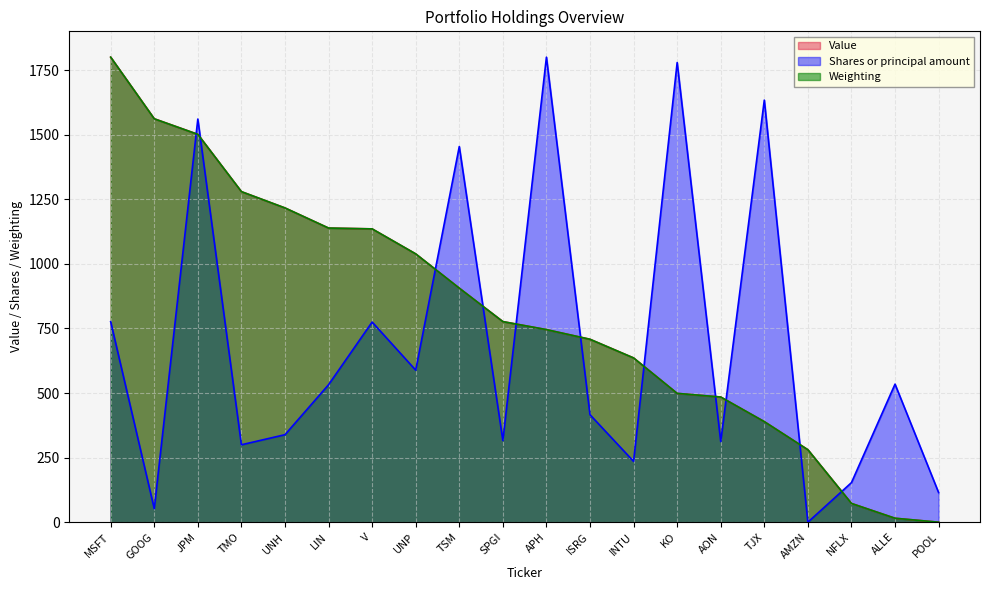

How many data points does each series have?

20